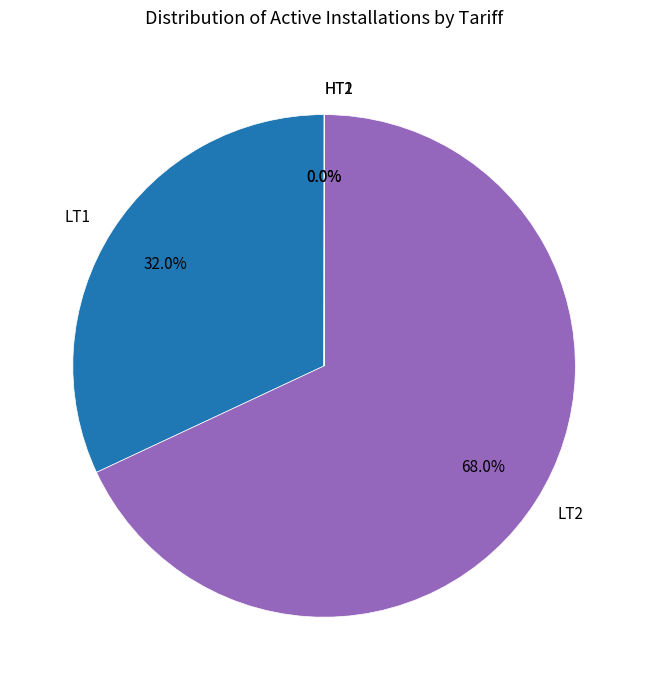

Which slice is the largest?

LT2